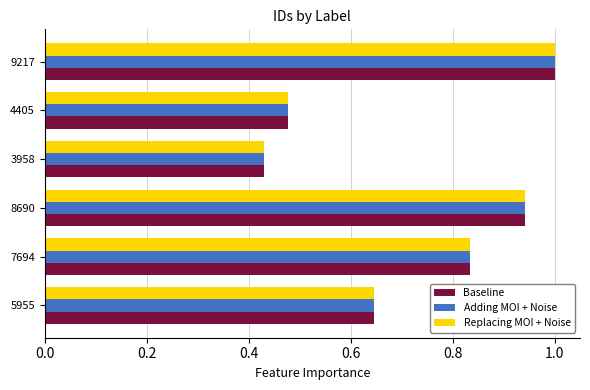

At which category is the sum across all series the highest?

9217